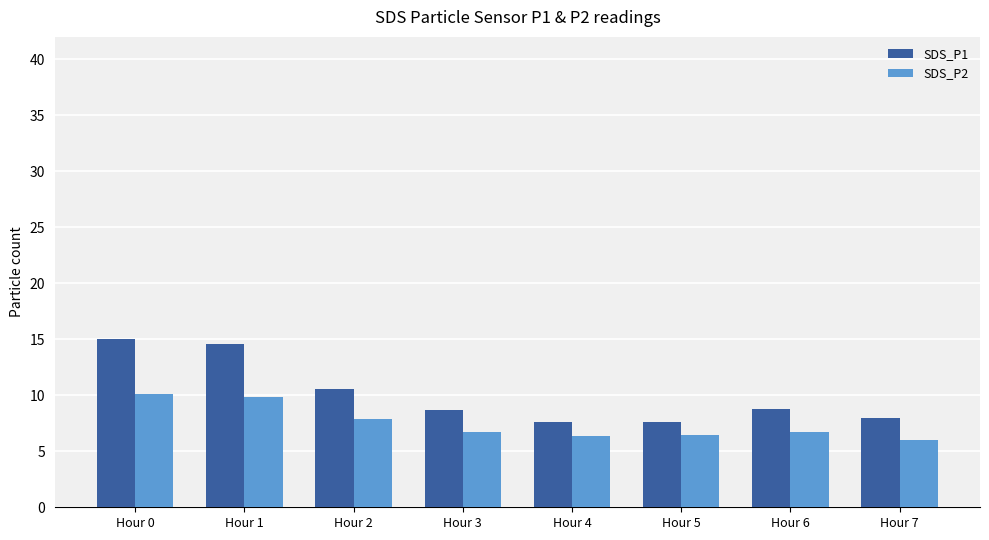

Where does the SDS_P1 series first go above 8?

Hour 0